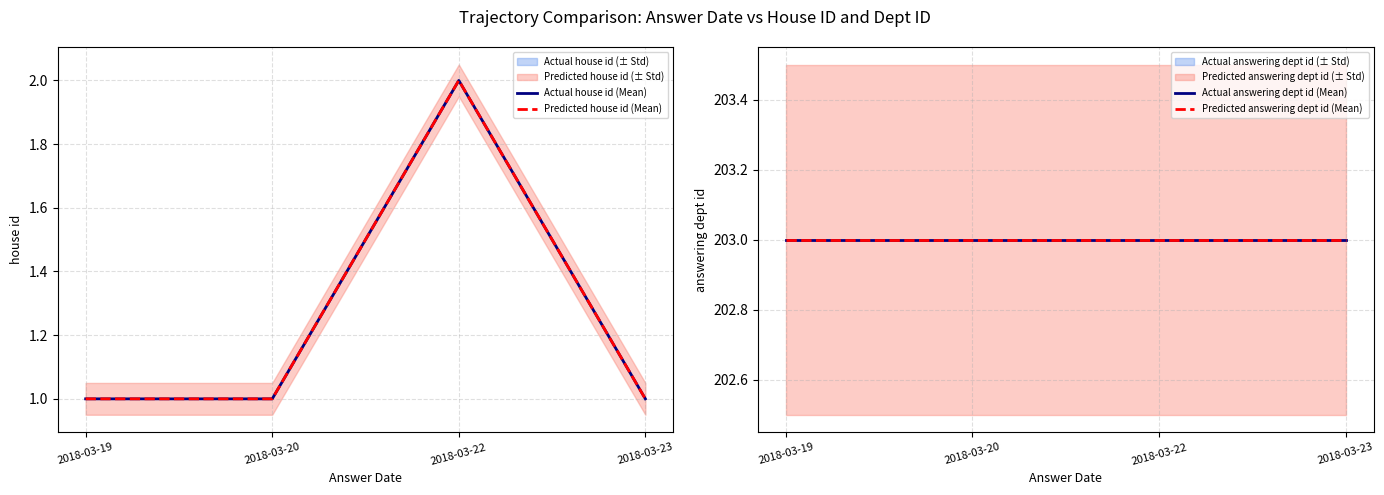

Is this an area chart (filled region under the line)?

No